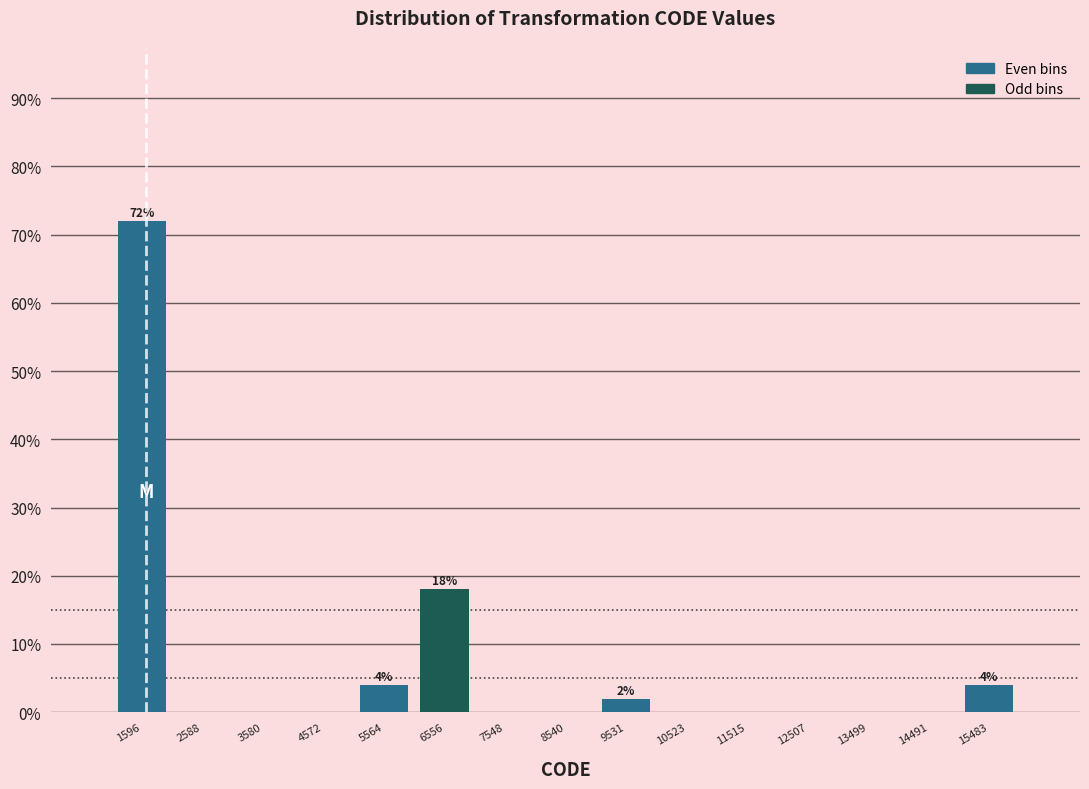

Which range on the x-axis has the tallest bar?

1100 to 2100